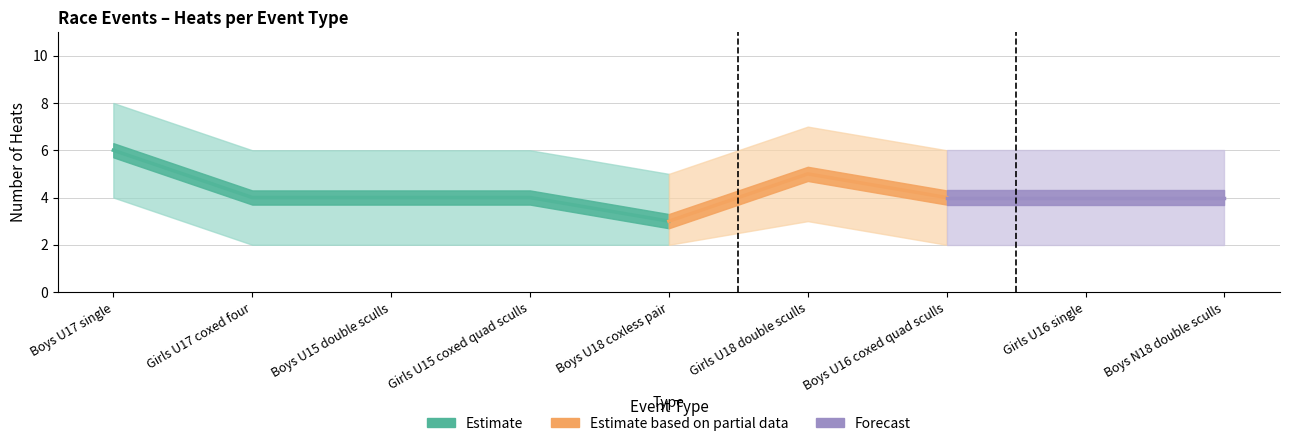

What position from the left is Boys U18 coxless pair?

5